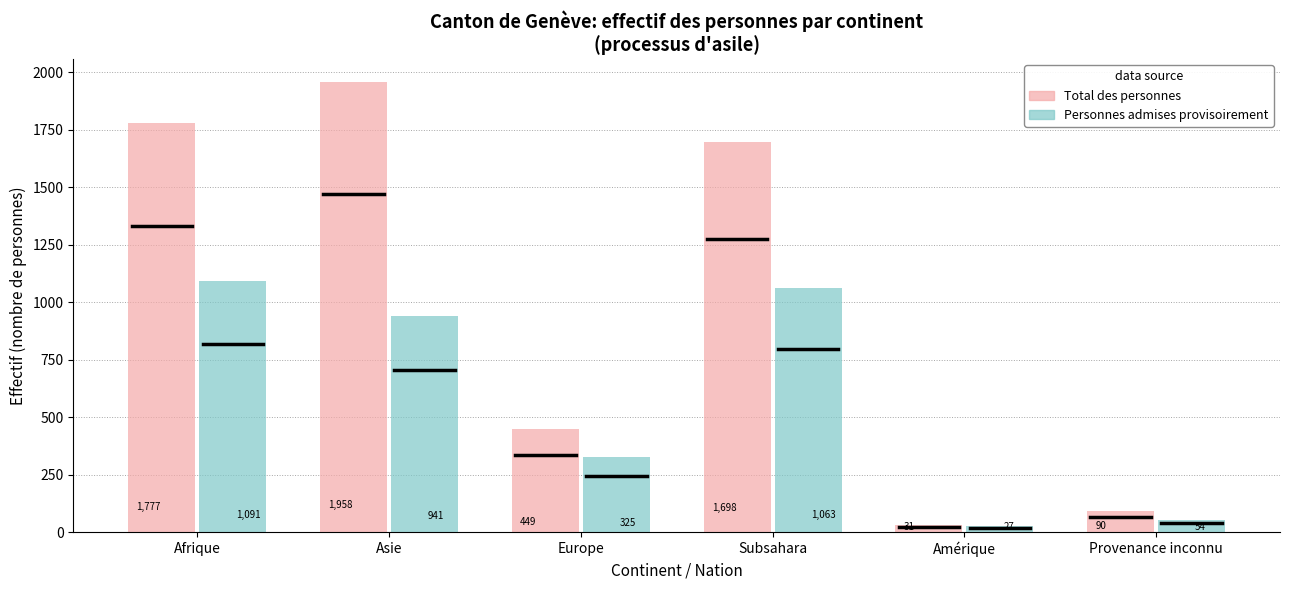

What is the sum of all Personnes admises provisoirement values?

3501